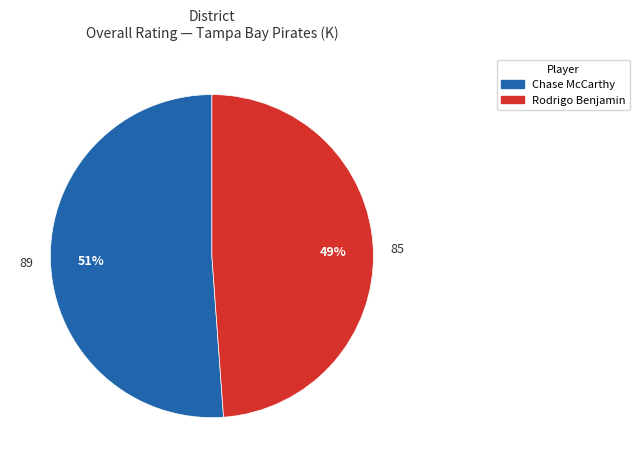

To the nearest percent, what is the combined percentage of Chase McCarthy and Rodrigo Benjamin?

100%